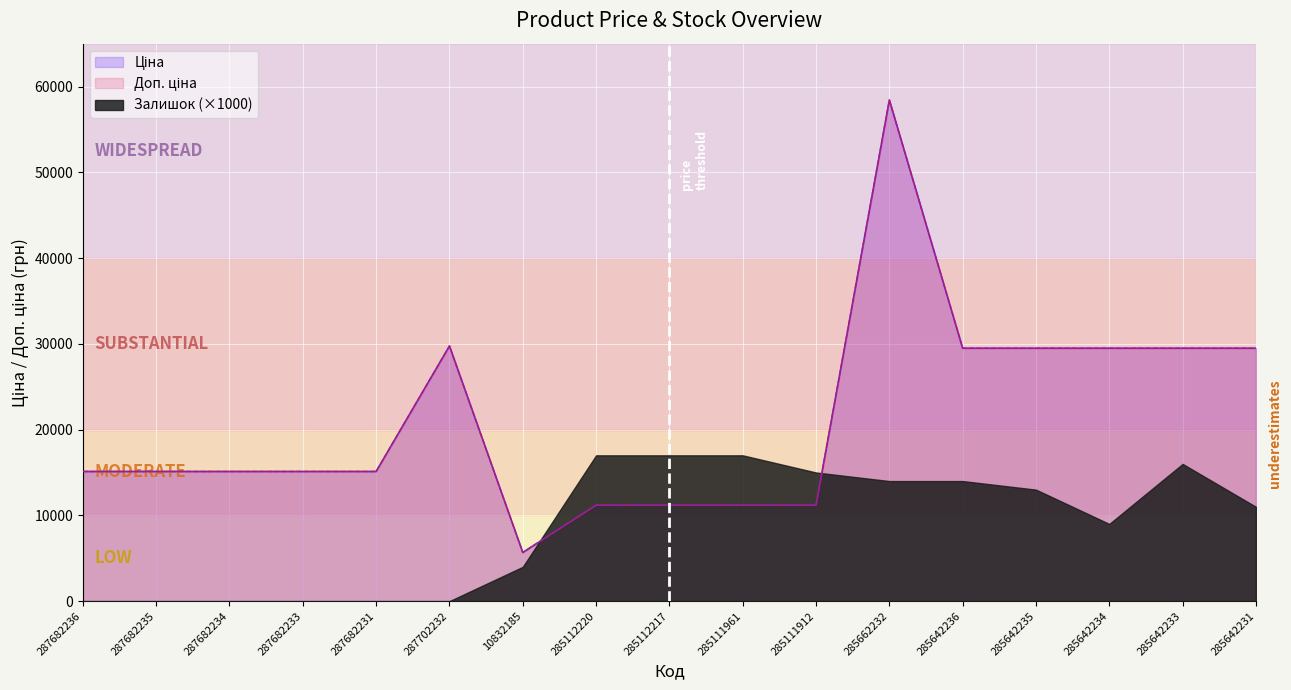

How many interior local valleys does the Ціна series have?

1